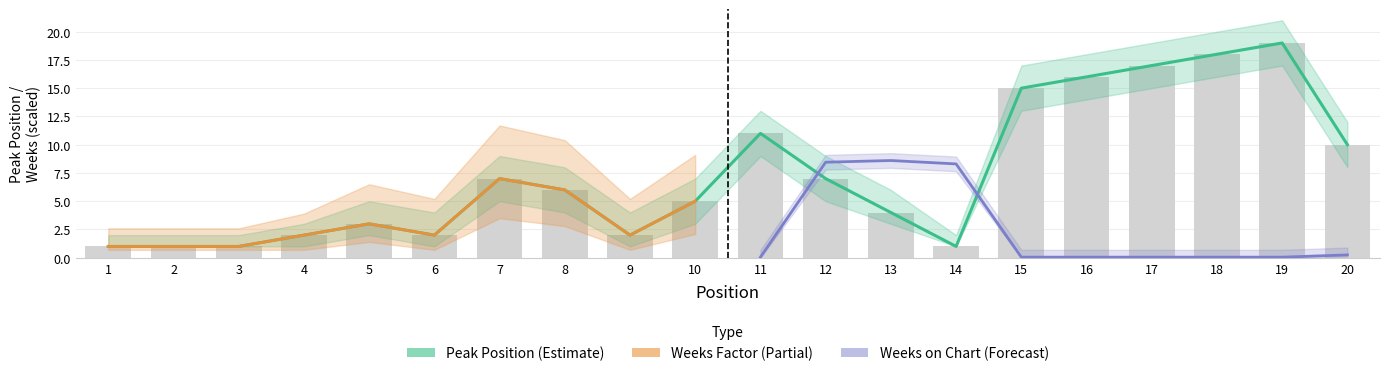

Reading right to left, transcribe all the data shown in this chart.

10	19	18	17	16	15	1	4	7	11	5	2	6	7	2	3	2	1	1	1